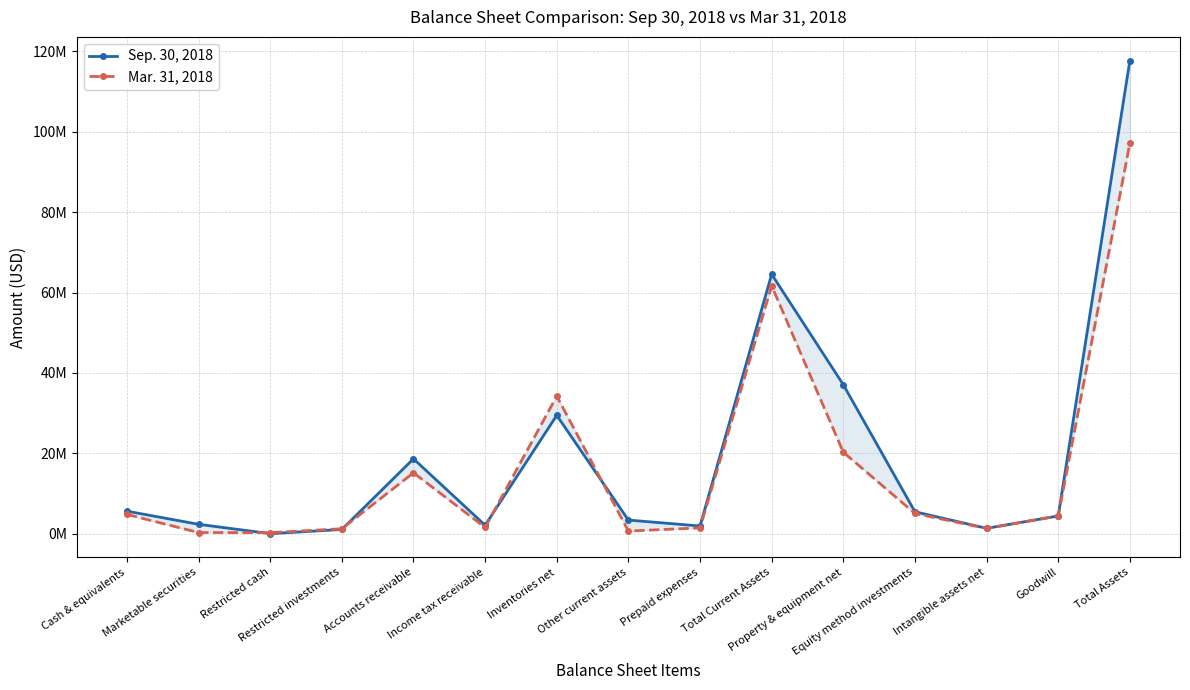

At how many categories does at least one series exceed 100354094?

1